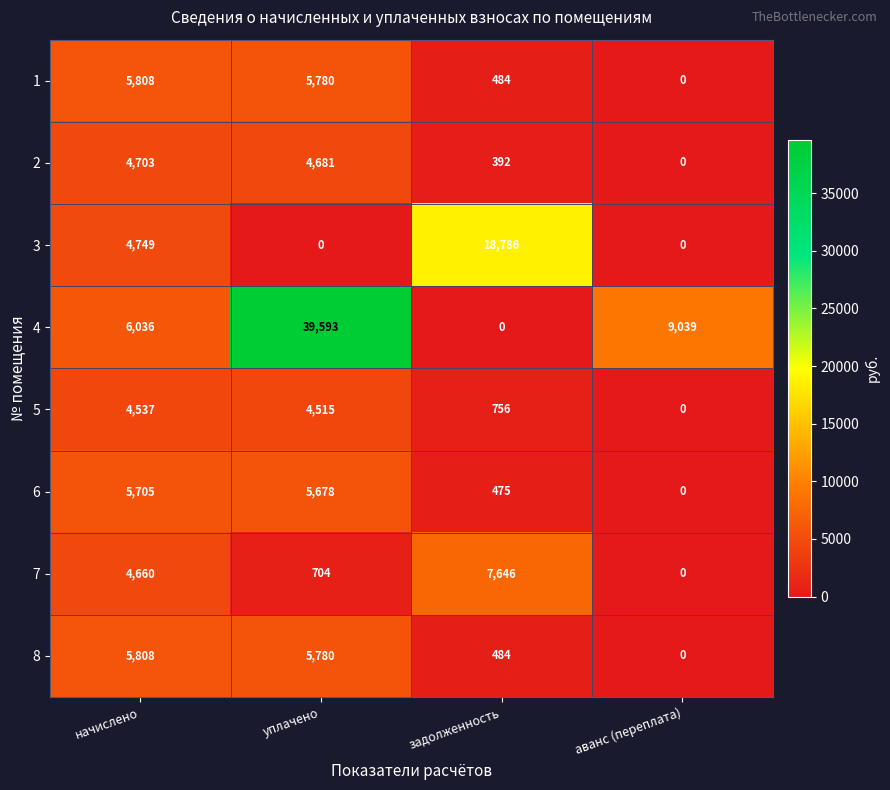

What is the difference between the second highest and minimum values in the 4 series?

9039